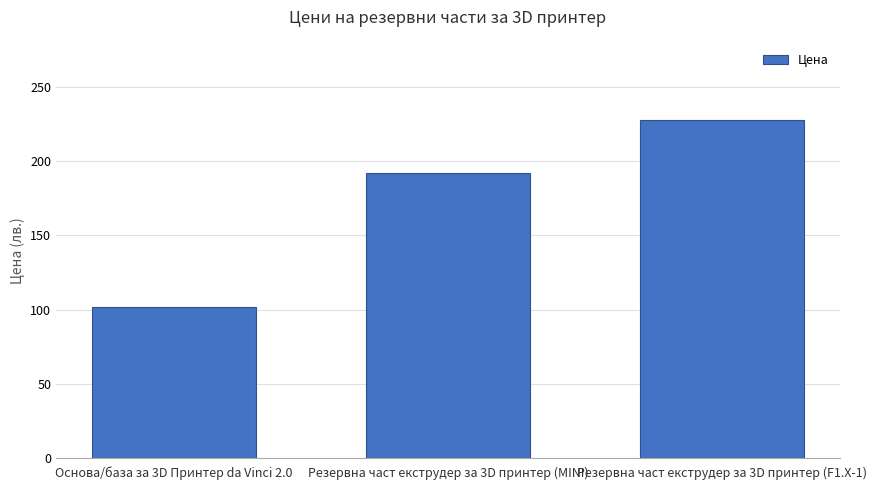

Is it true that the value at Резервна част екструдер за 3D принтер (MINI) is 62?

False